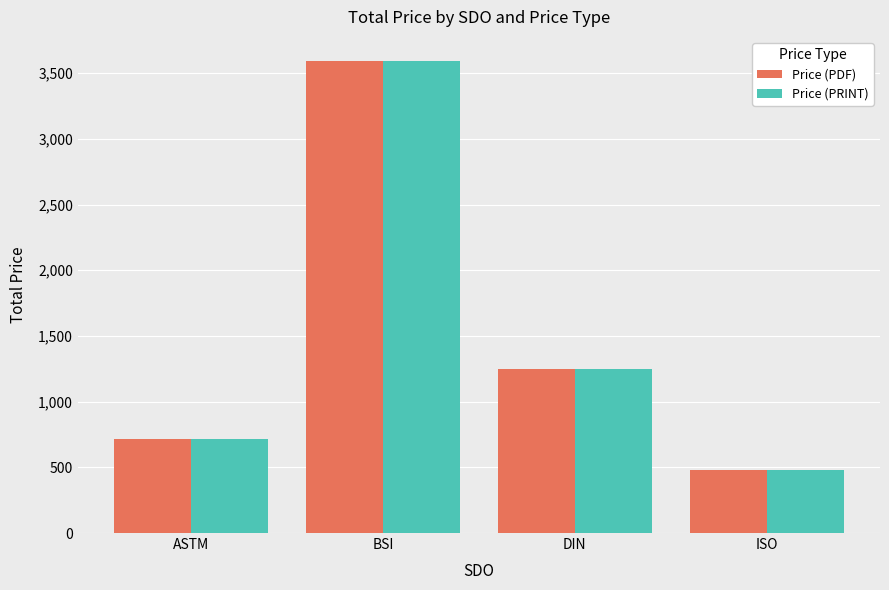

What is the average value of the Price (PRINT) series?

1511.0